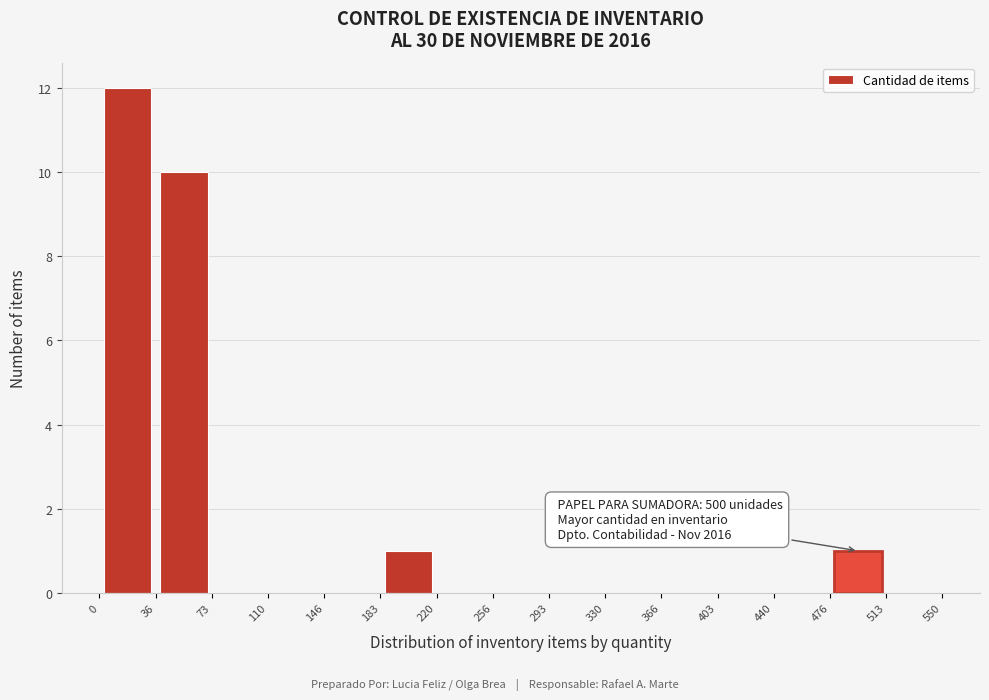

Over which range of the x-axis is the bar tallest?

0 to 36